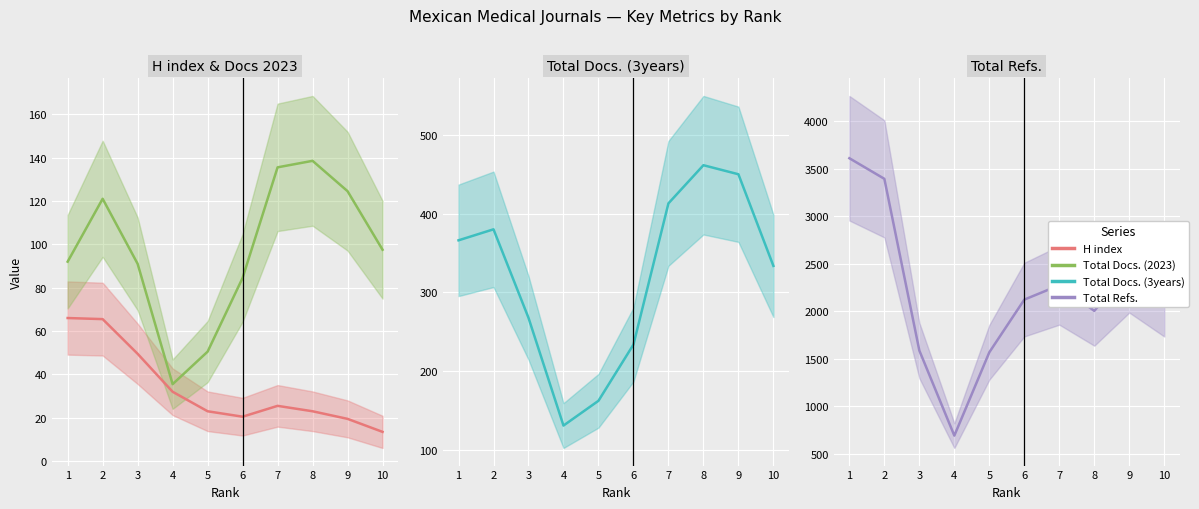

True or false: Total Docs. (2023) and Total Refs. intersect in this chart.

False